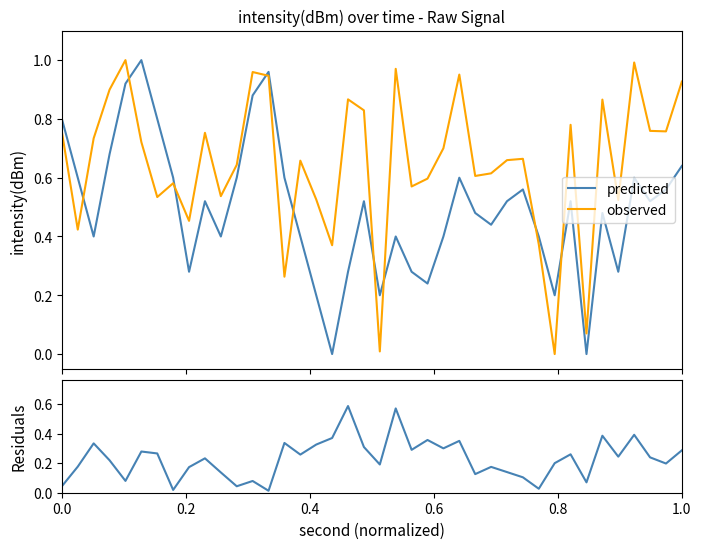

True or false: observed and predicted cross at least once.

True